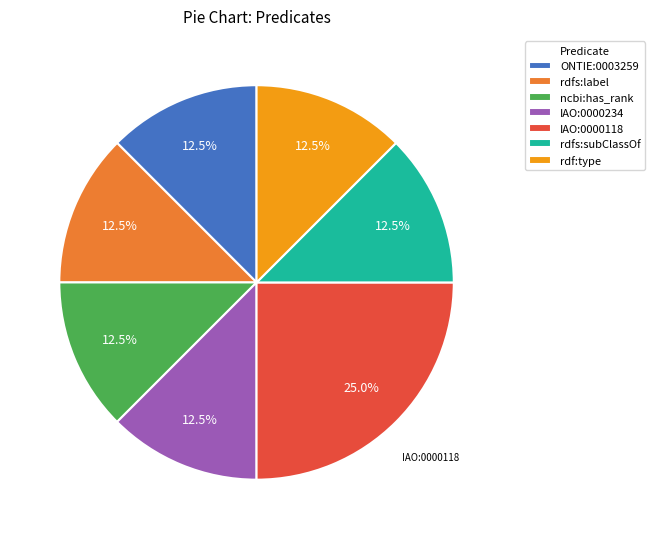

To the nearest percent, what is the combined percentage of ONTIE:0003259 and rdfs:label?

25%